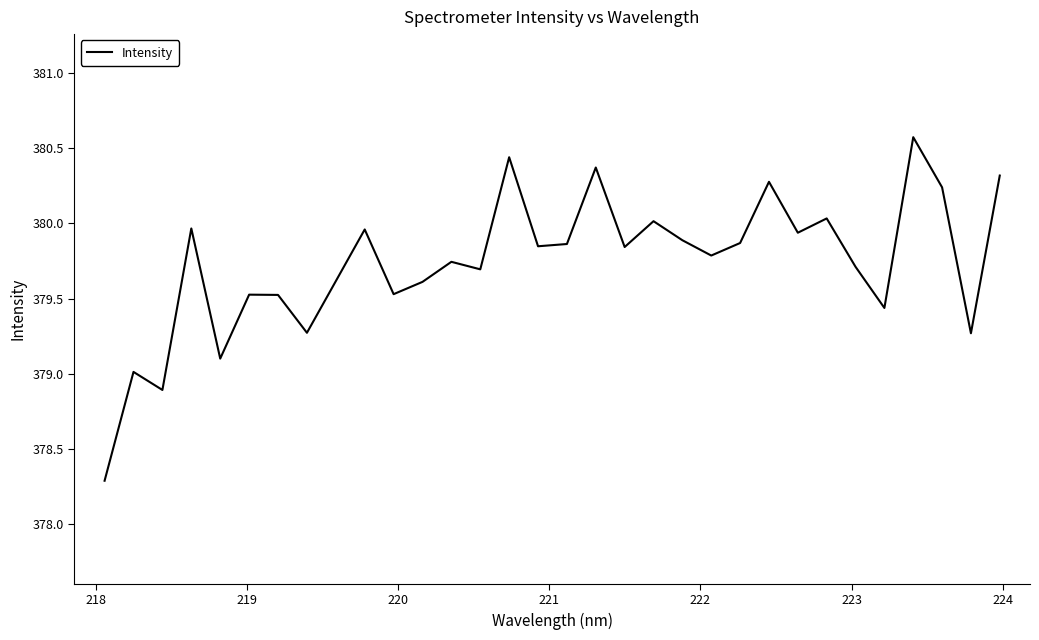

What is the difference between the maximum and minimum values?

2.3